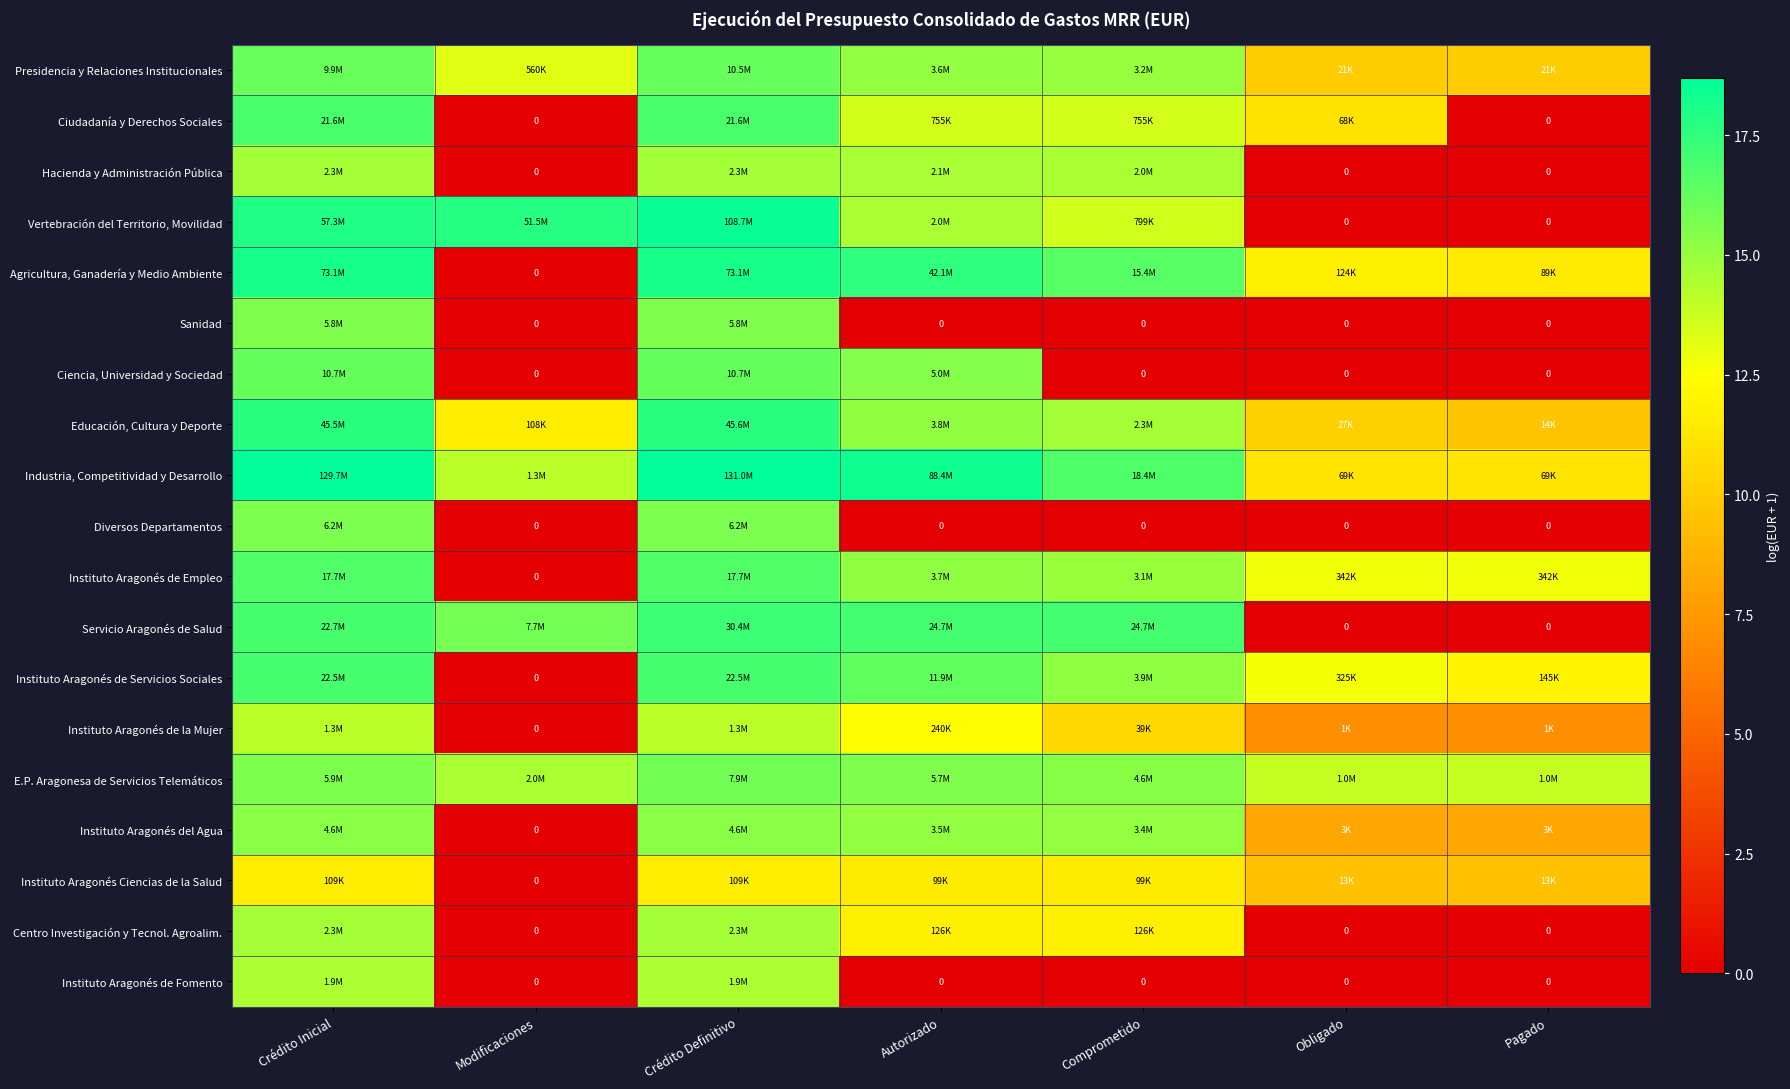

Which has a higher value, Pagado or Crédito Definitivo?

Crédito Definitivo